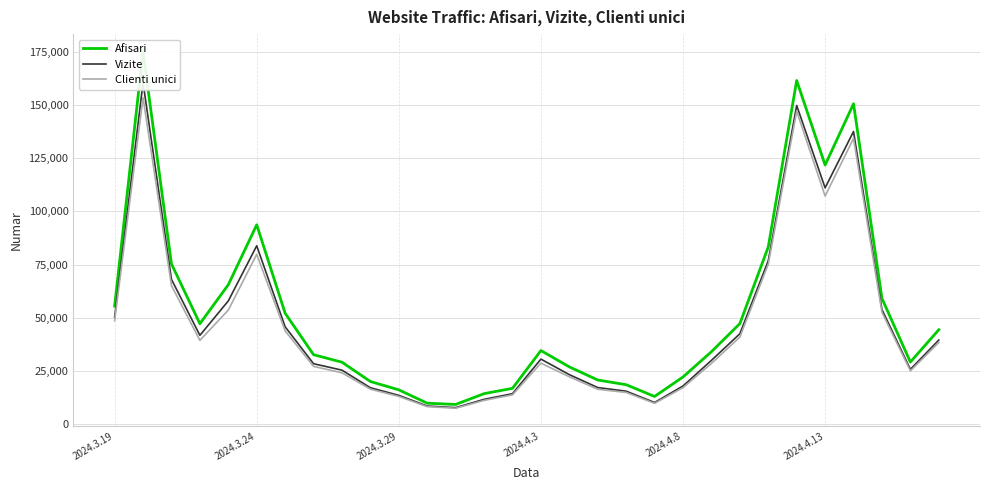

What is the value of the Clienti unici point at the 20th from the left?

9842